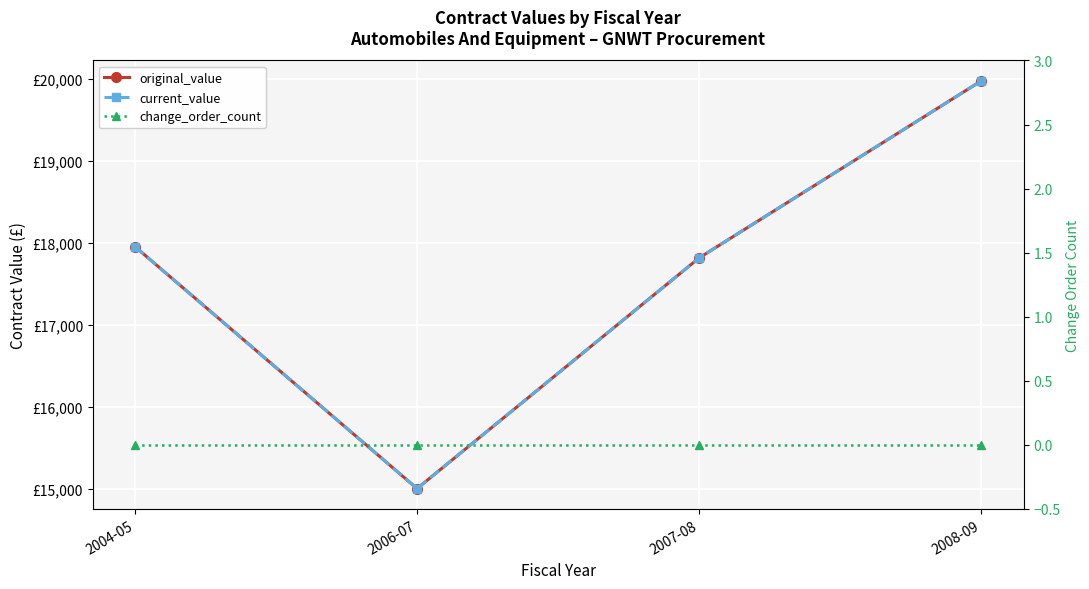

What is the spread (max minus min) of values at 2008-09?

19975.2